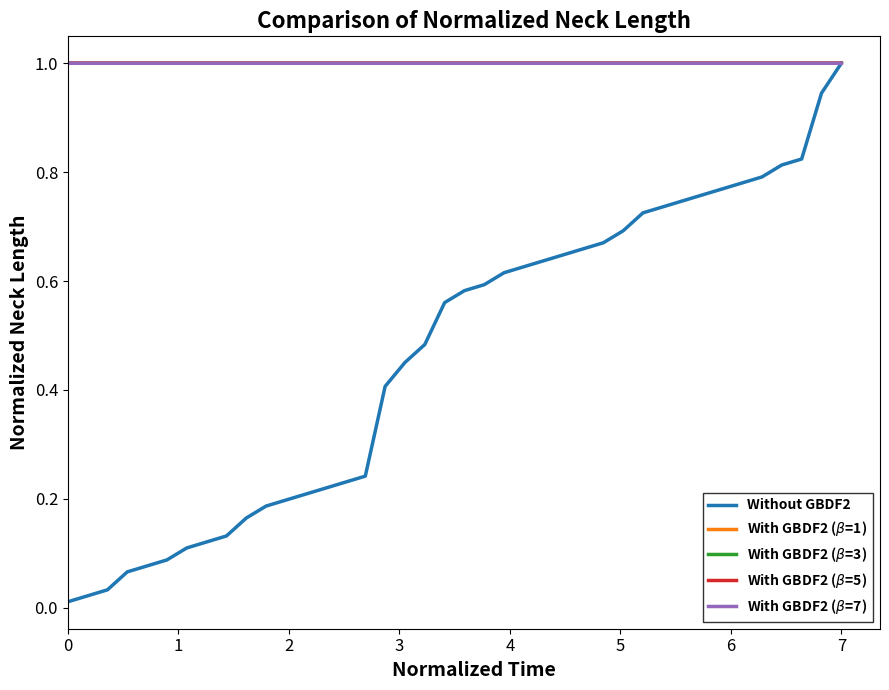

What is the greatest value displayed?

1.0